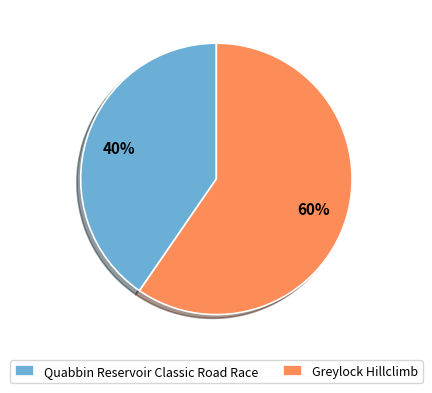

Which has a higher value, Quabbin Reservoir Classic Road Race or Greylock Hillclimb?

Greylock Hillclimb